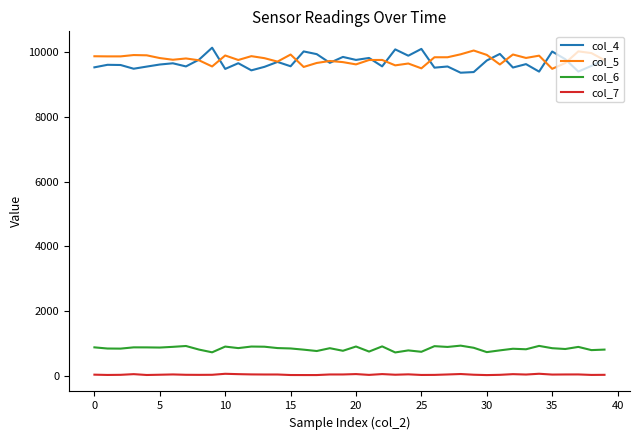

What is the greatest value displayed?

10135